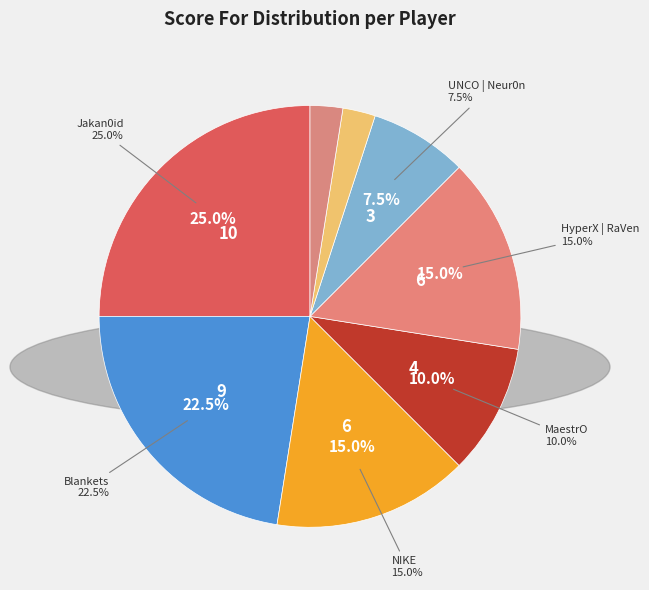

Which category has the biggest portion of the pie?

Jakan0id